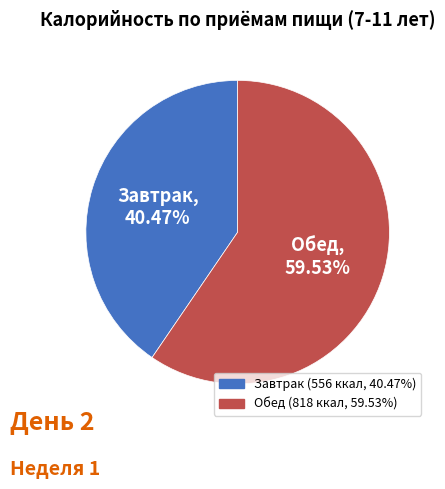

How many slices are in this pie chart?

2